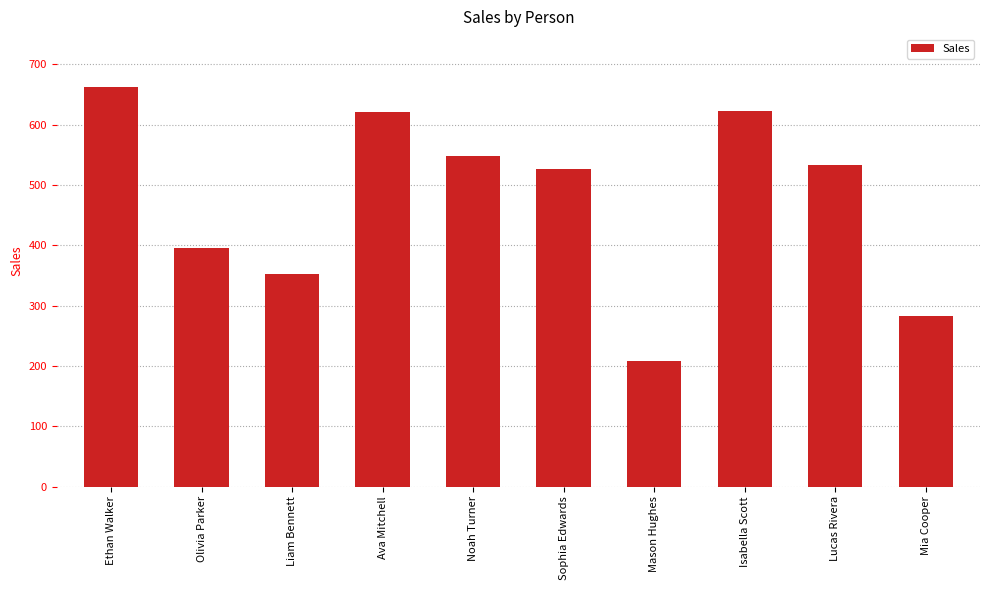

Which label corresponds to the largest value in the chart?

Ethan Walker